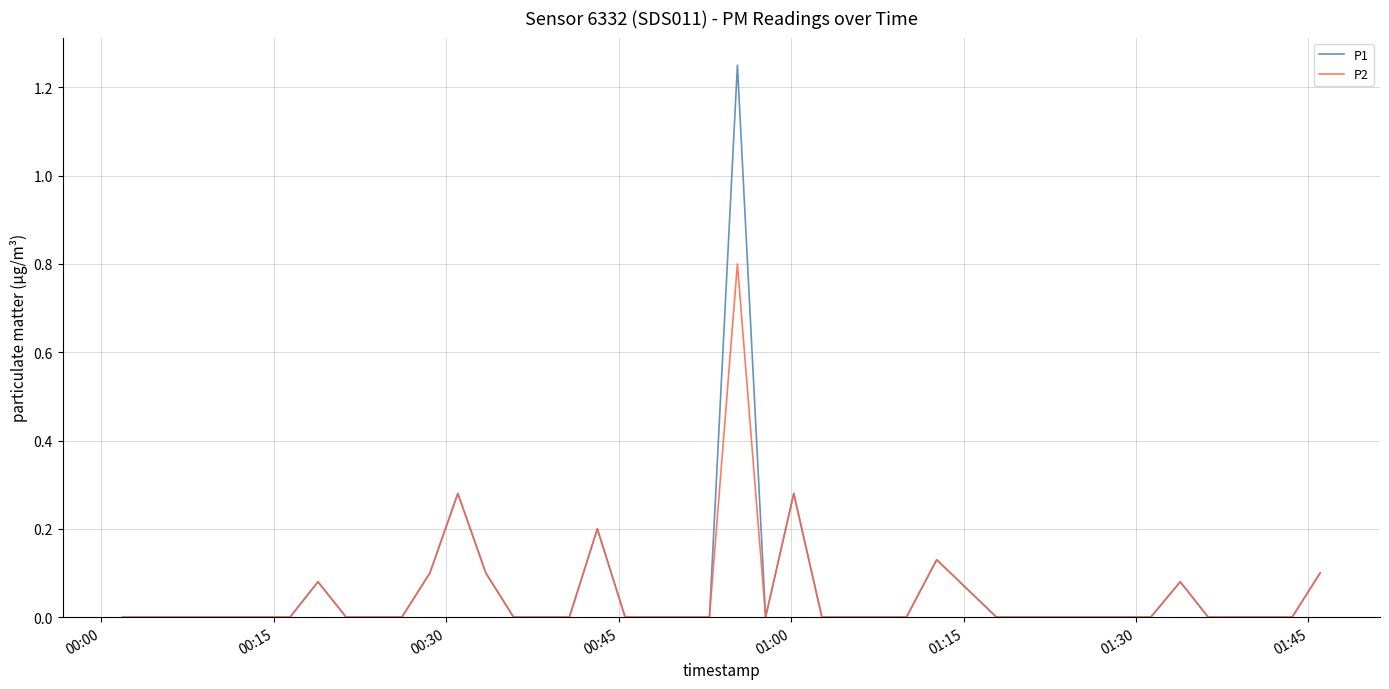

Does the chart display data point markers on the line(s)?

No